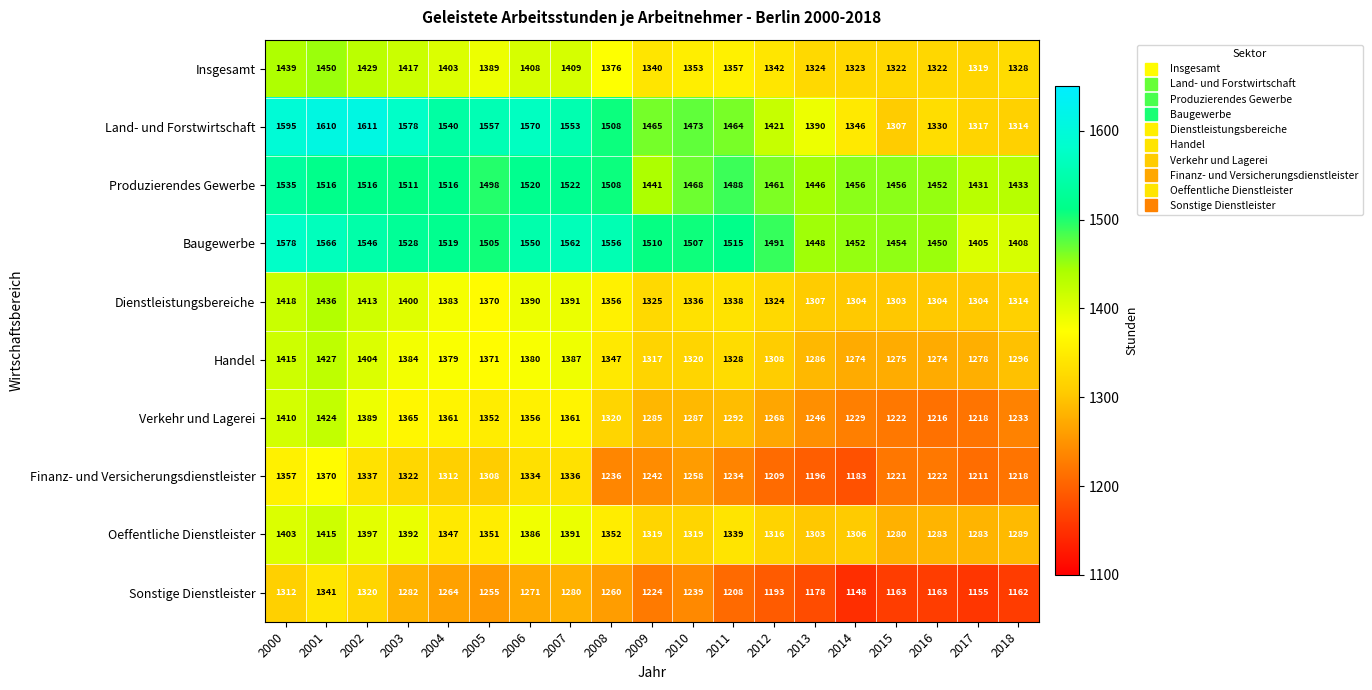

List the series in order of their peak value, lowest first.

Sonstige Dienstleister, Finanz- und Versicherungsdienstleister, Oeffentliche Dienstleister, Verkehr und Lagerei, Handel, Dienstleistungsbereiche, Insgesamt, Produzierendes Gewerbe, Baugewerbe, Land- und Forstwirtschaft